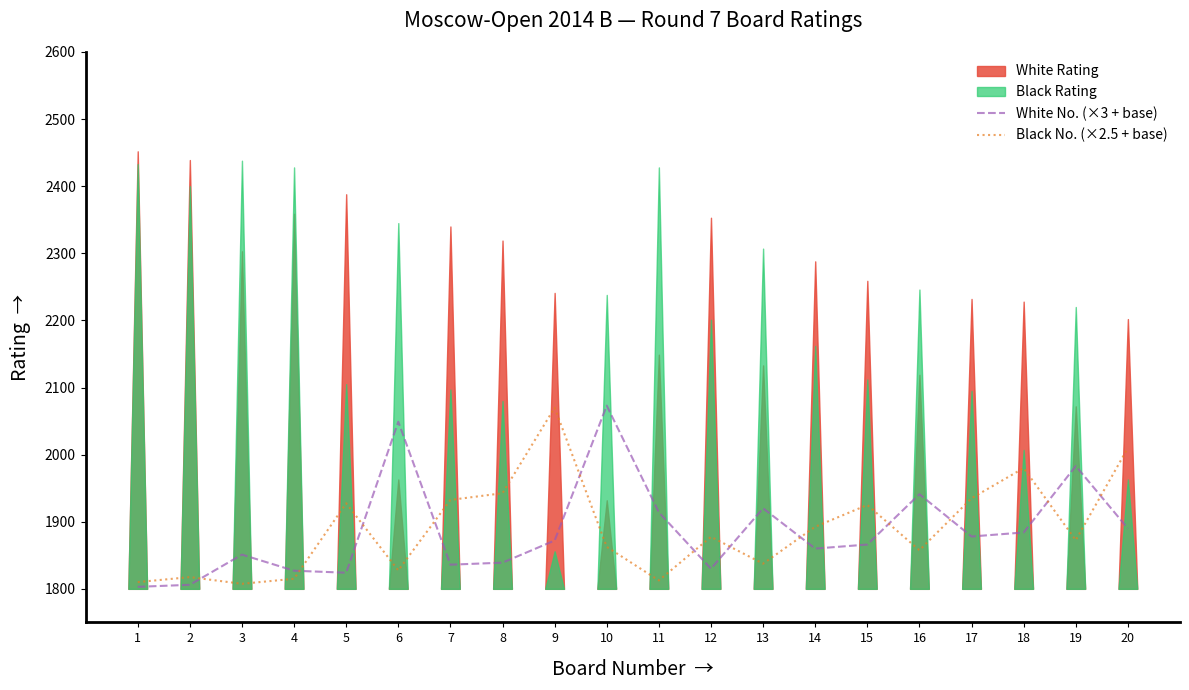

How many intersections are there between Black No. (×2.5 + base) and White No. (×3 + base)?

12